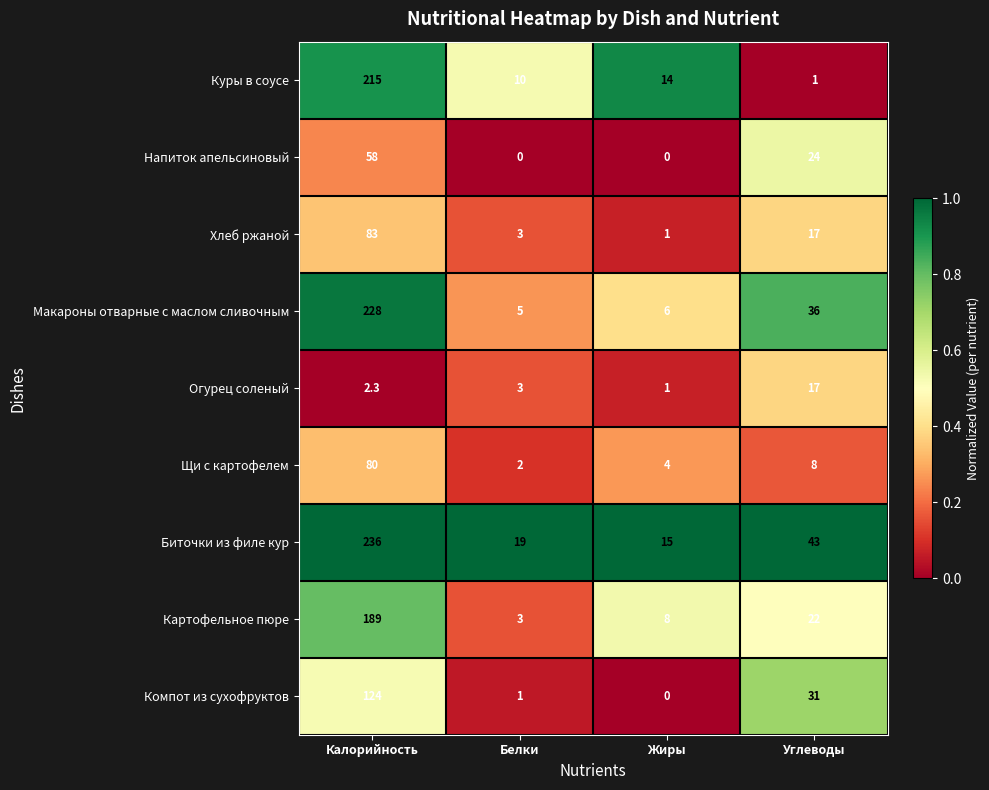

What is the difference between the second highest and second lowest values in the Биточки из филе кур series?

24.0